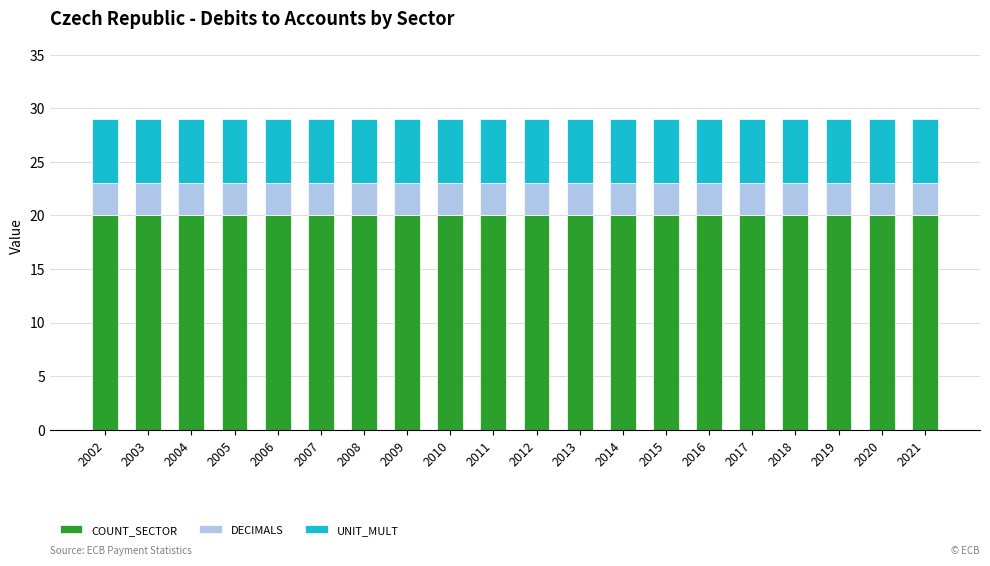

The COUNT_SECTOR series shows 11 at 2018. True or false?

False